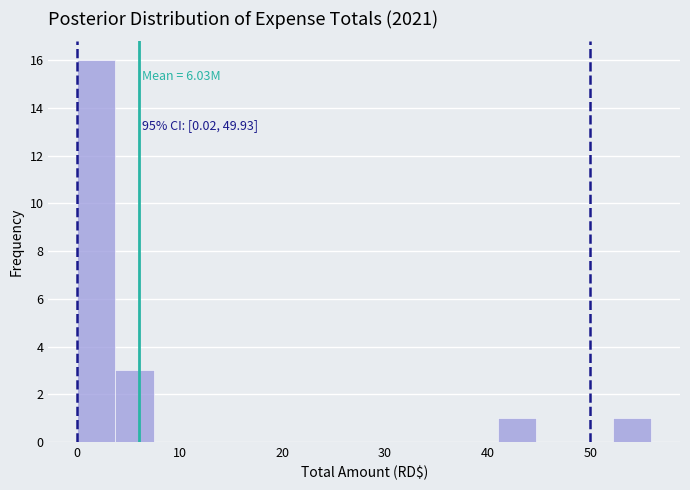

Around what value on the x-axis is the tallest bar? Give the approximate position of its centre, as read against the axis.

2